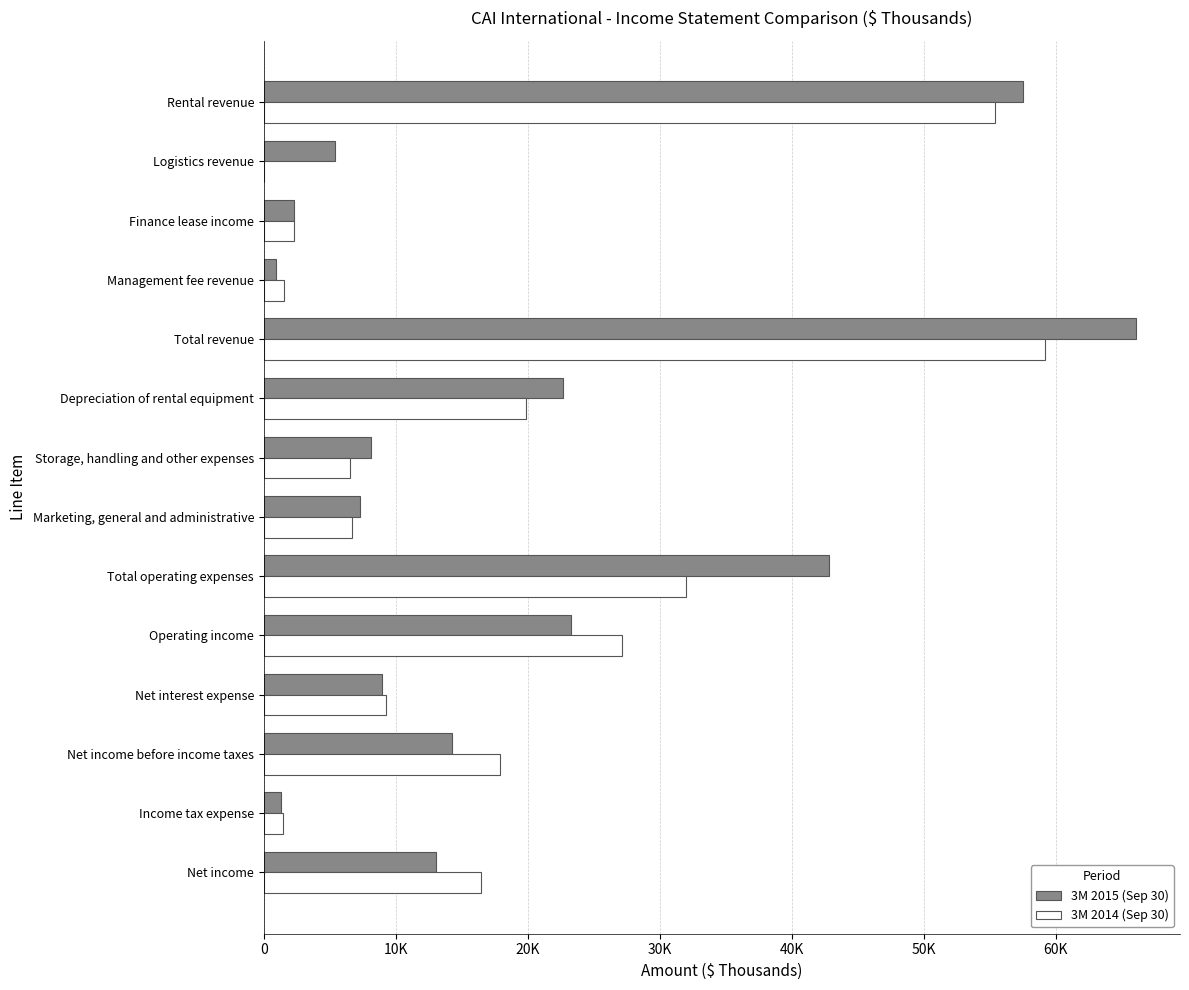

What are all the series names shown in the legend?

3M 2015 (Sep 30), 3M 2014 (Sep 30)